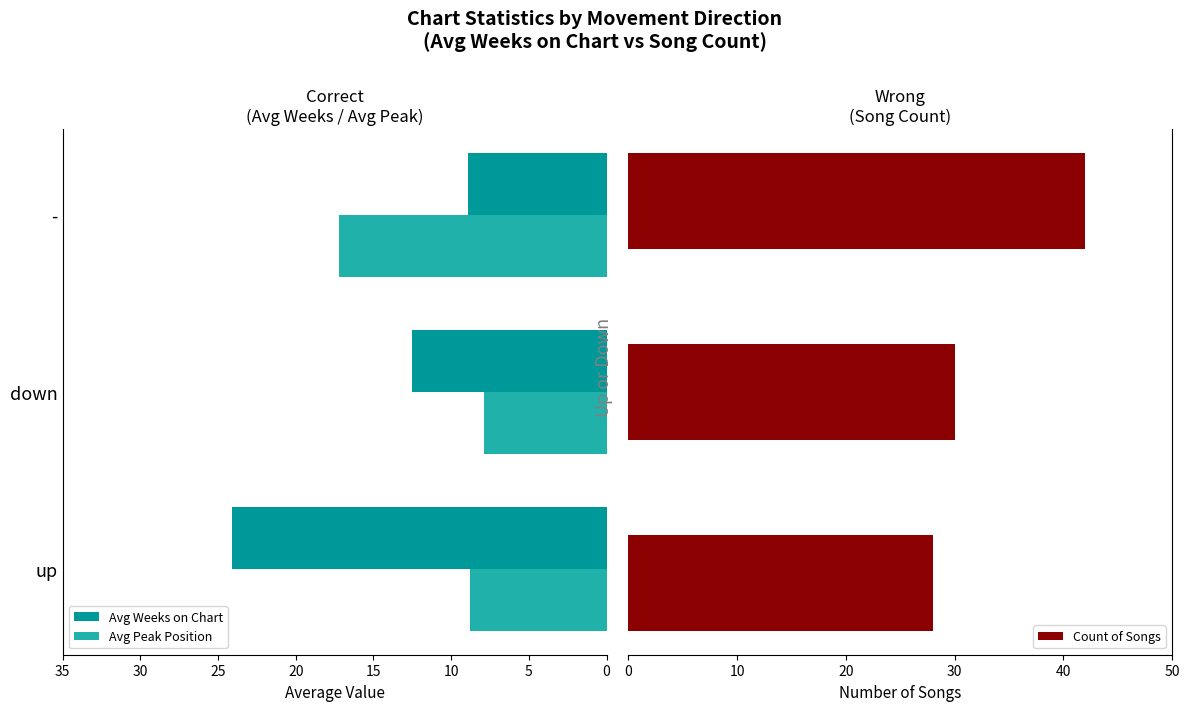

The value of Avg Peak Position at - is 25.7. True or false?

False